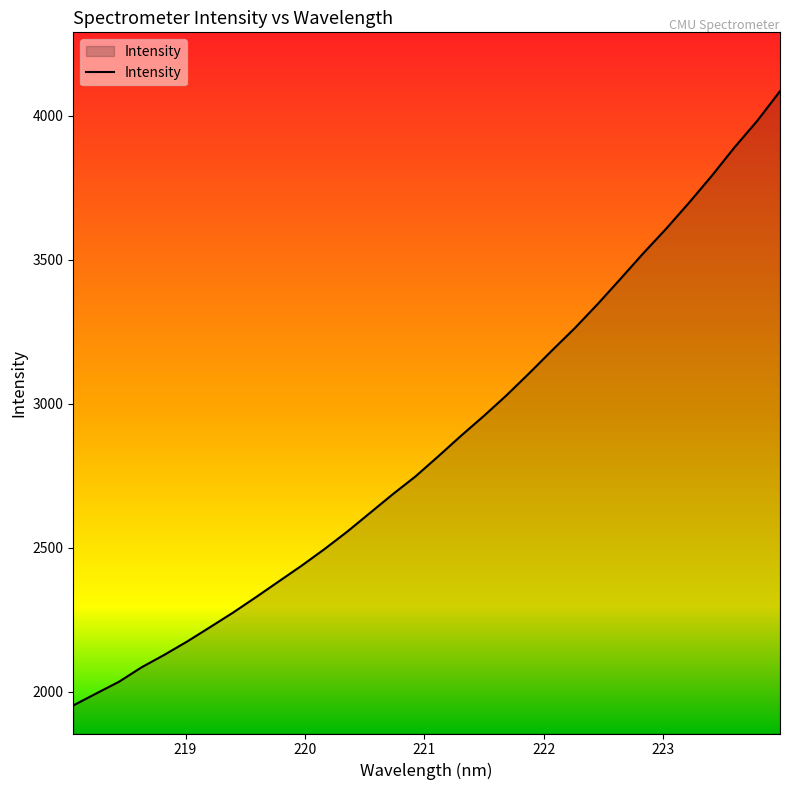

What is the difference between the second highest and minimum values?

2030.5